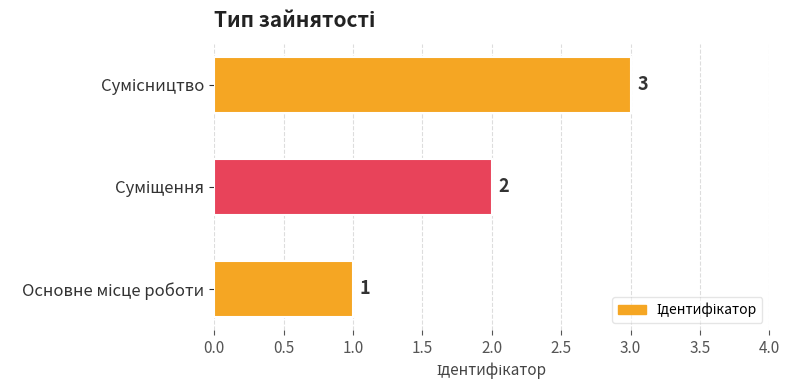

What is the maximum value shown in the chart?

3